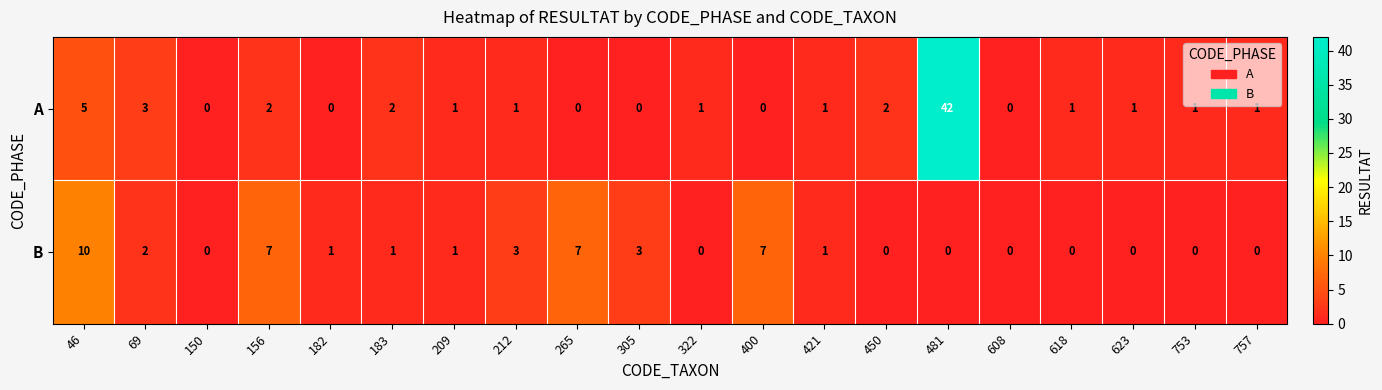

At 183, list the series in order from smallest to largest.

B, A